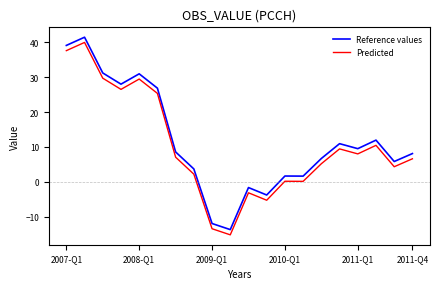

How many distinct data groups are displayed?

2